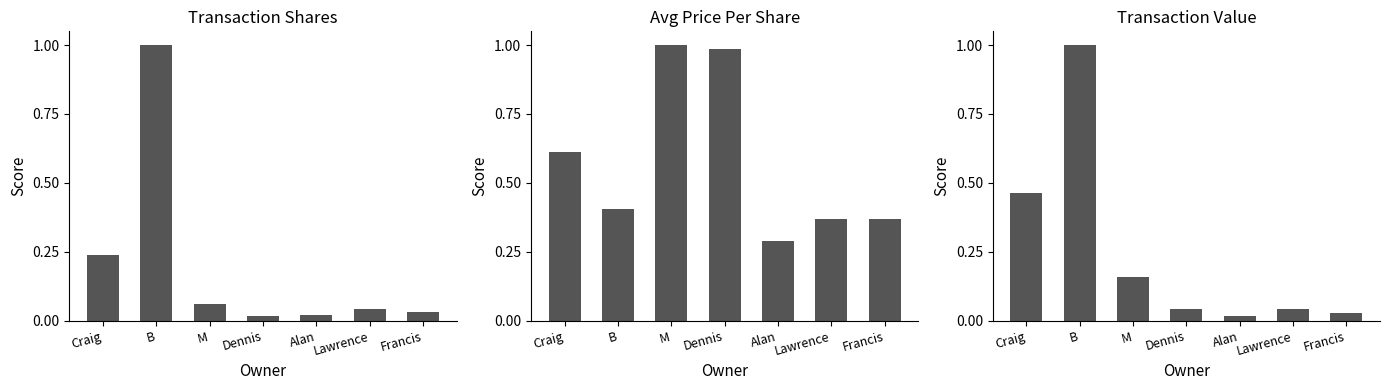

How many bars are there in total?

21